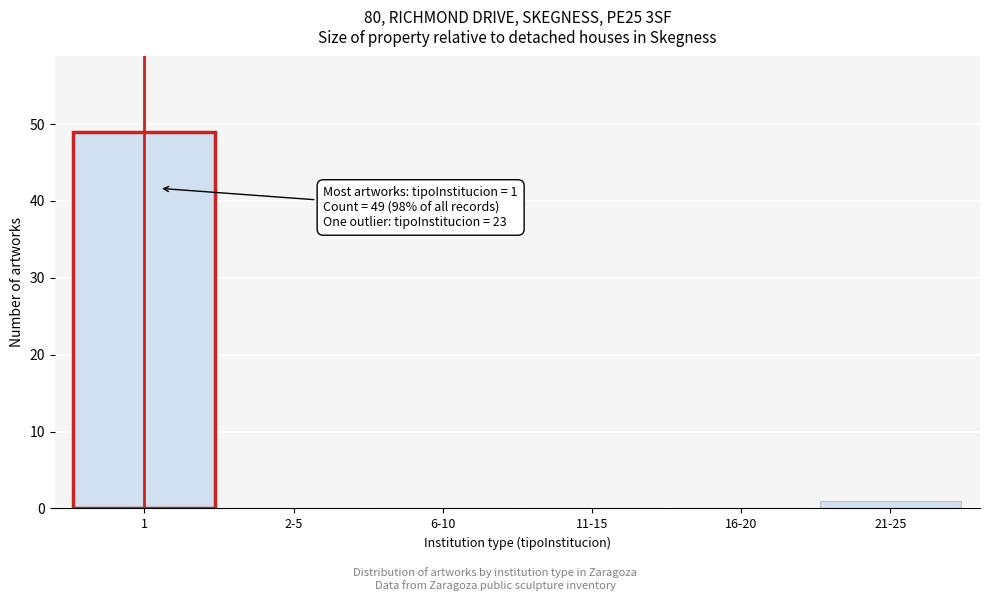

Reading right to left, what are all the values shown in this chart?

21-25=1	16-20=0	11-15=0	6-10=0	2-5=0	1=49